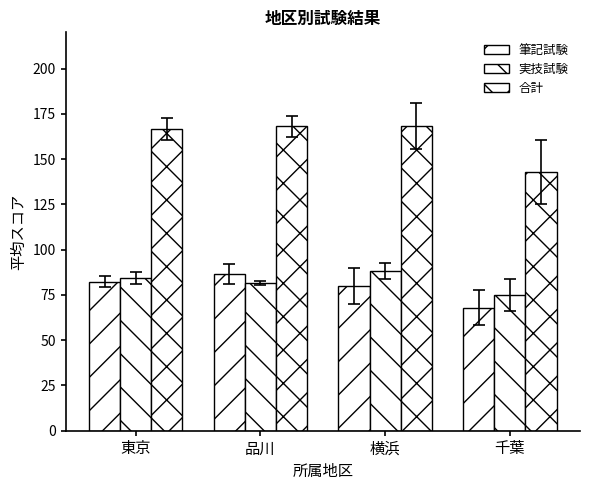

What is the value of the 実技試験 bar at the 4th from the left?

75.0